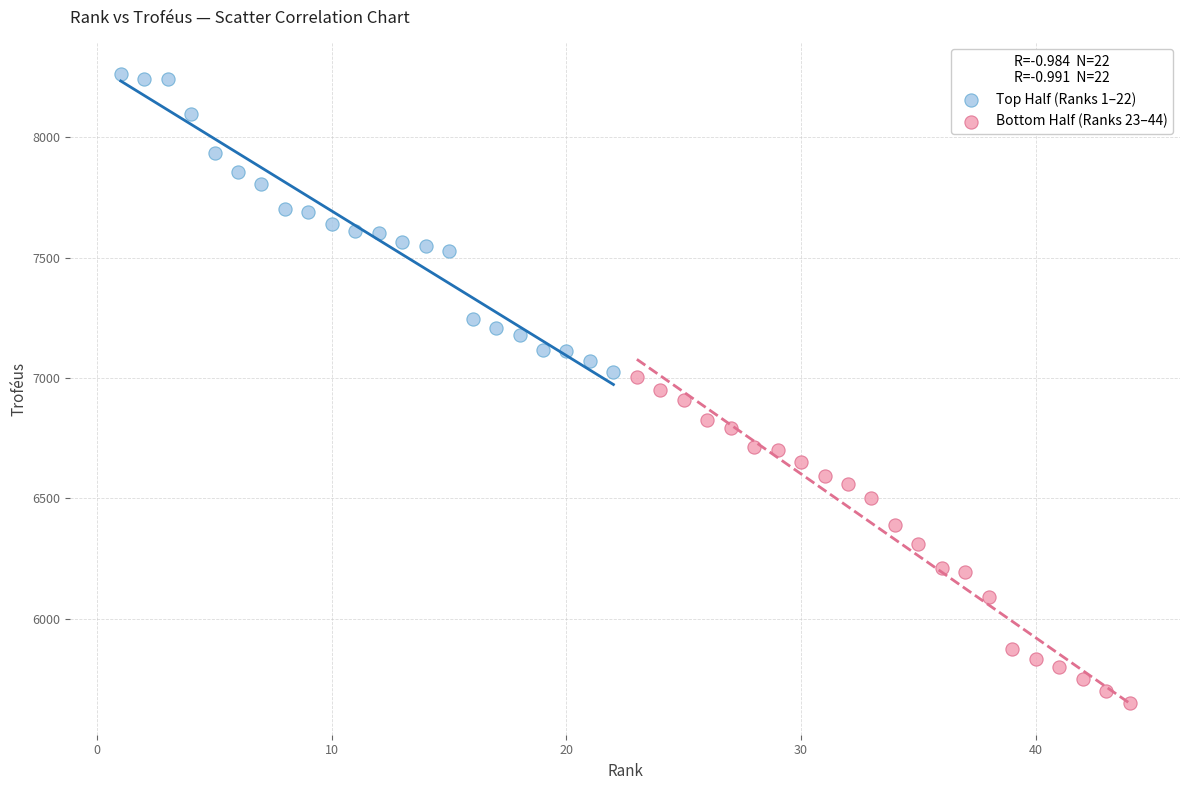

Which series reaches the maximum Y coordinate?

Top Half (Ranks 1–22)